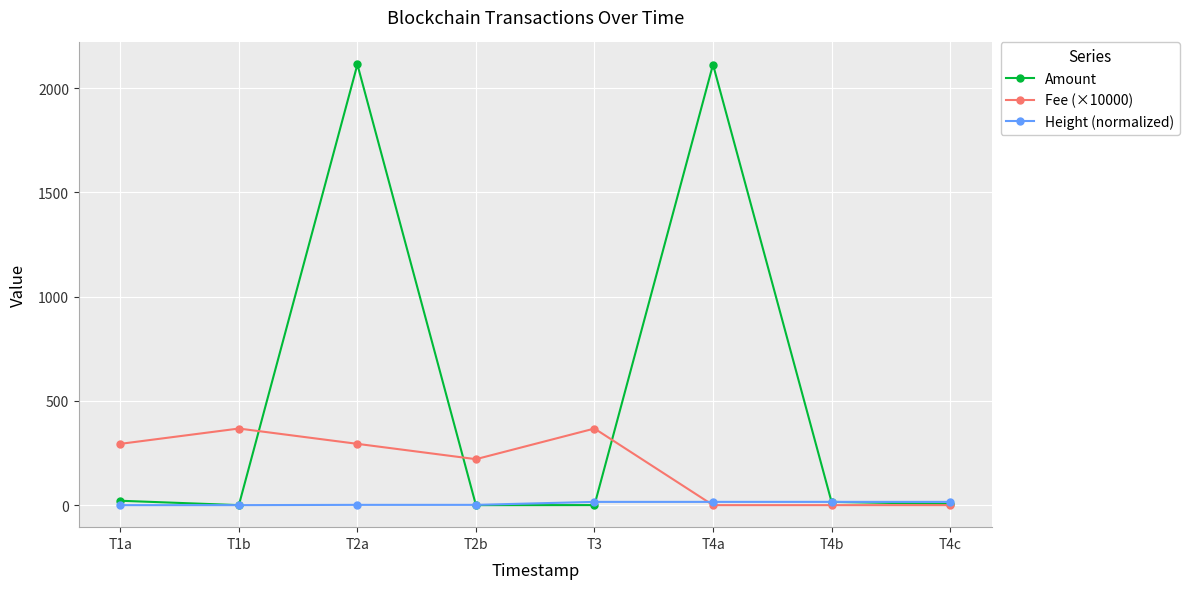

The value of Fee (×10000) at T4c is -207.8. True or false?

False